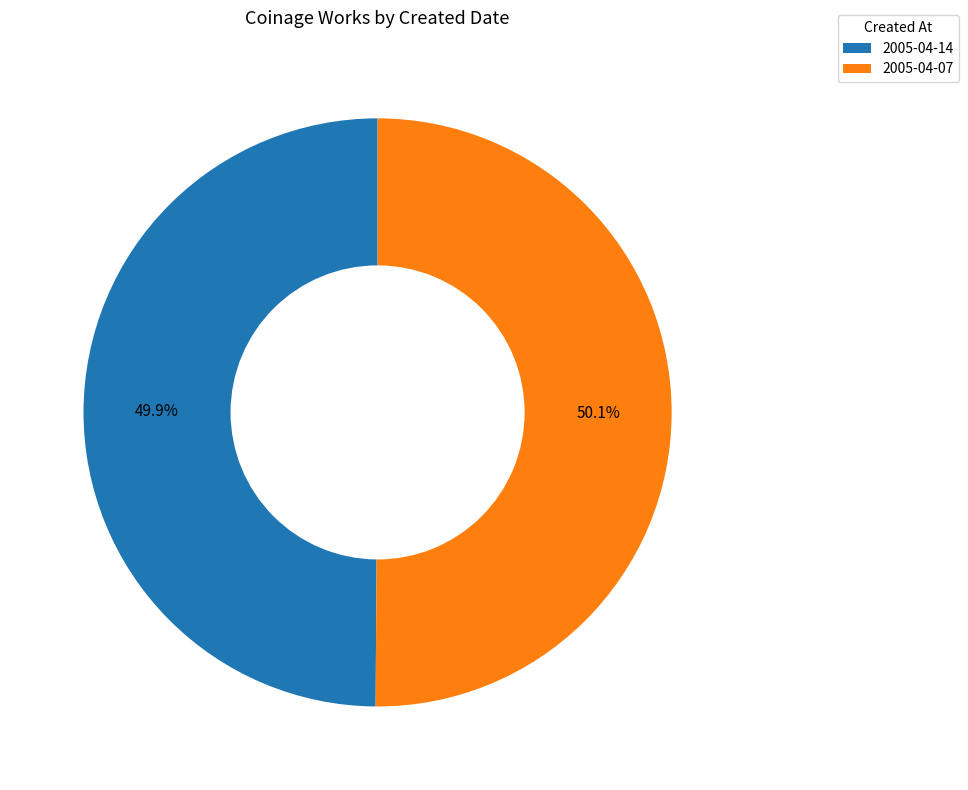

What is the ratio of the value at 2005-04-07 to the value at 2005-04-14?

1.0